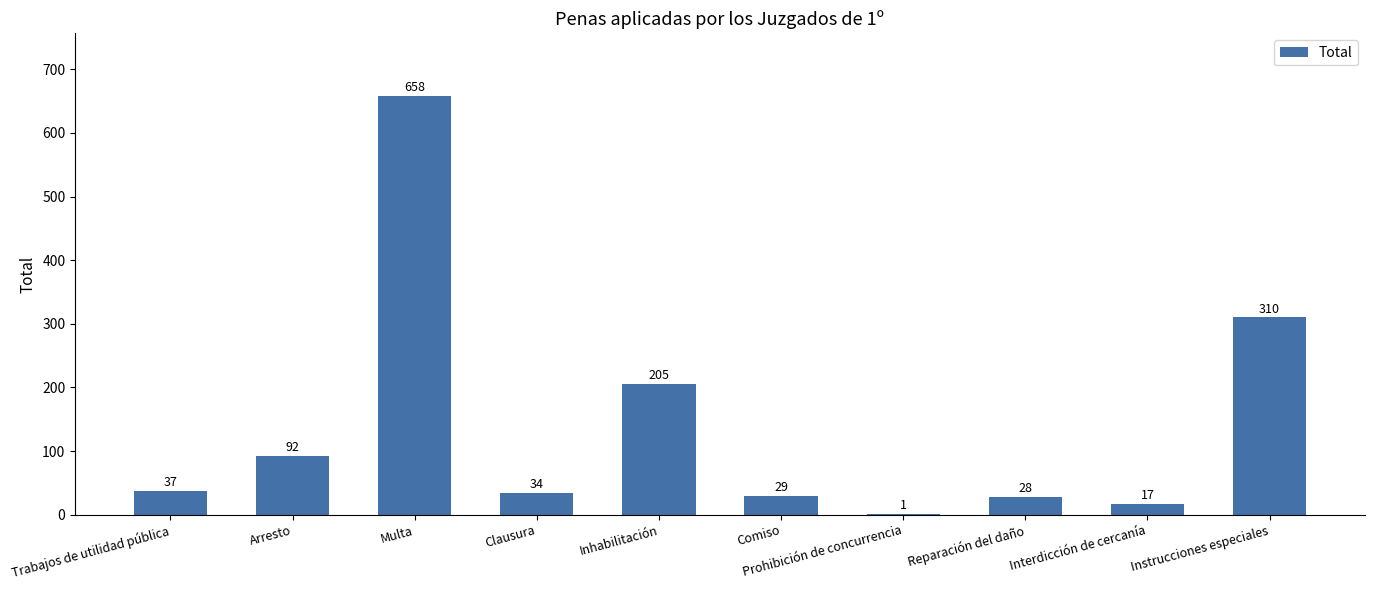

What is the change in value from Multa to Comiso?

-629